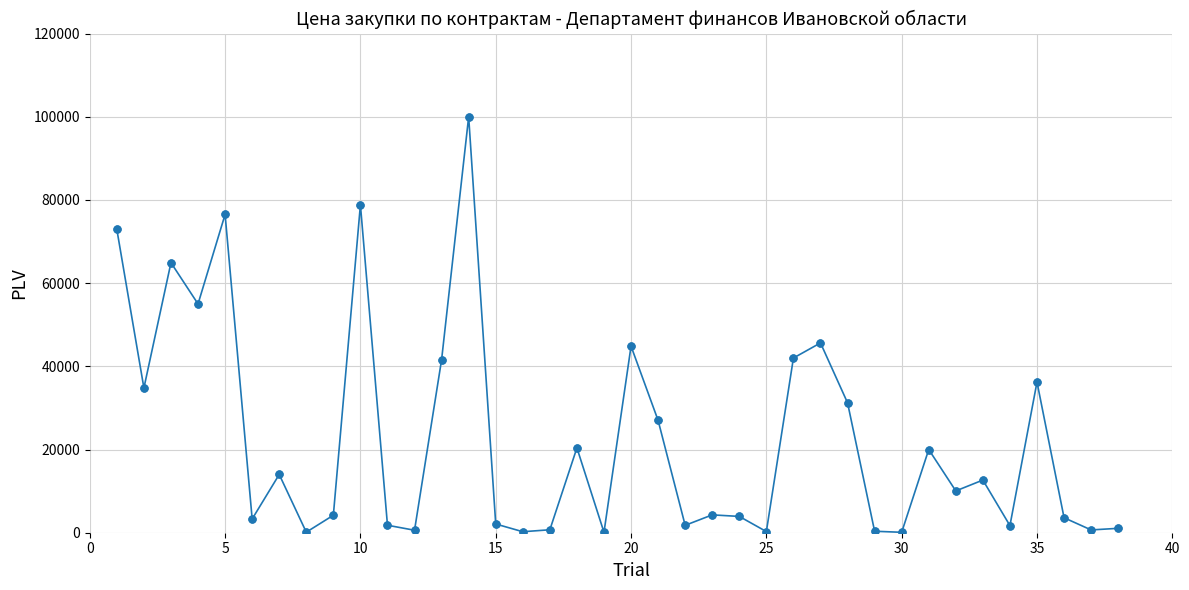

What is the difference between the maximum and second lowest values?

99898.3